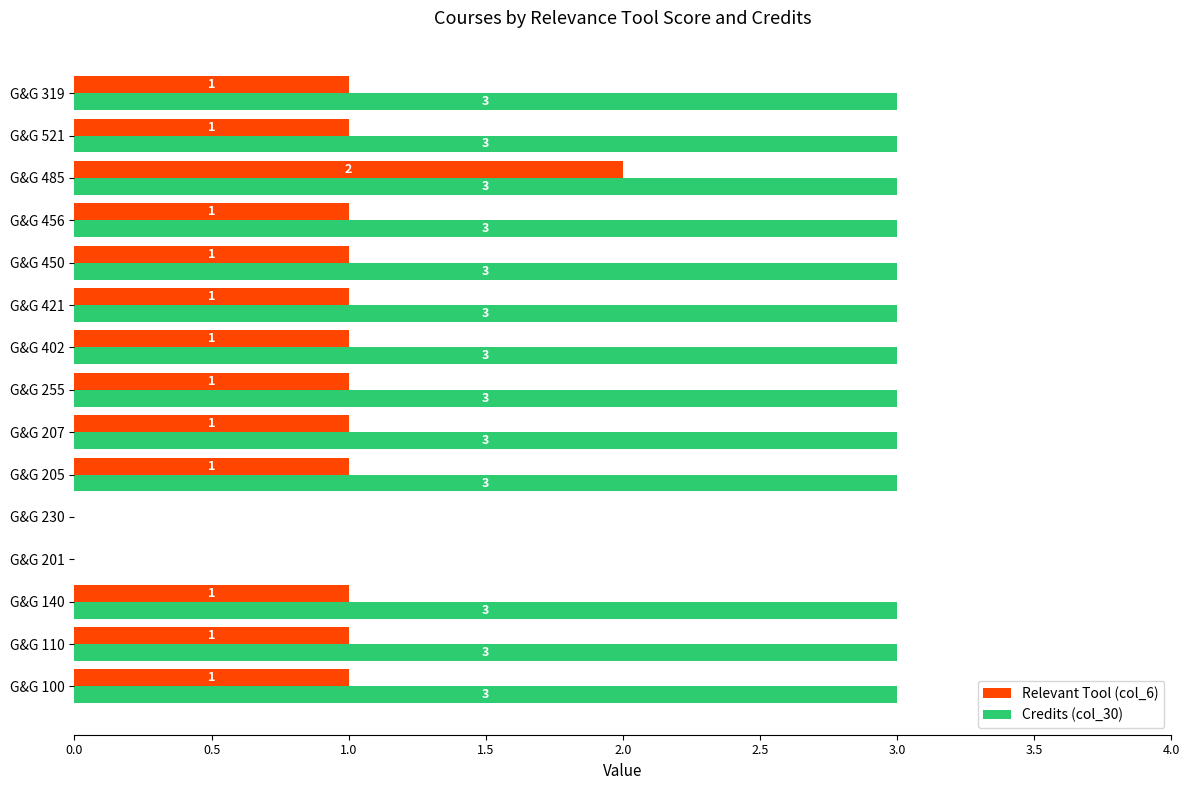

What is the greatest value displayed?

3